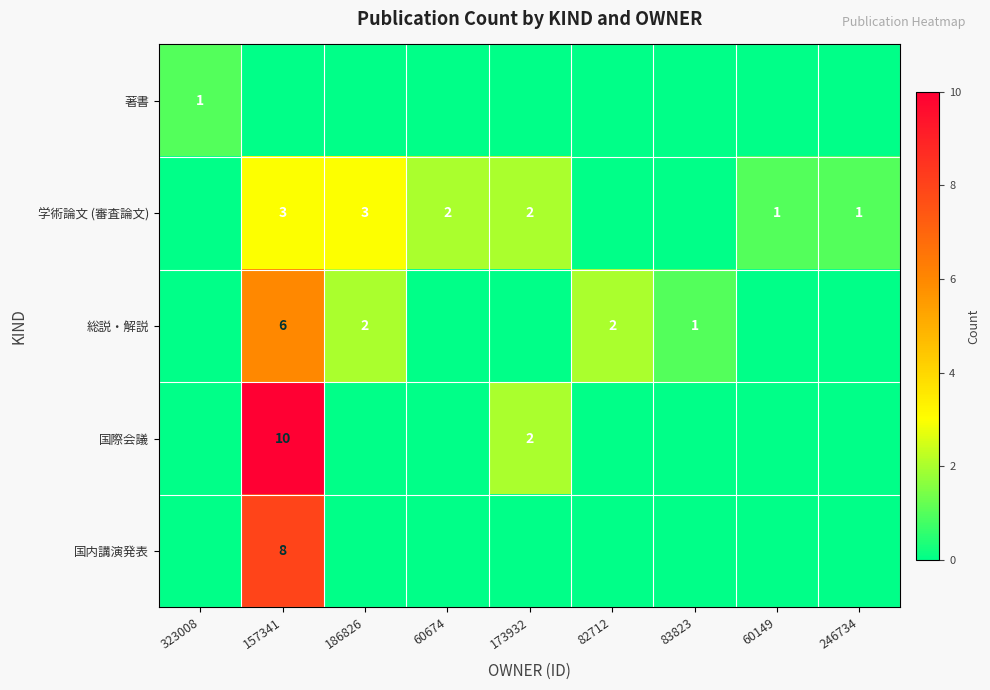

At which label does 学術論文 (審査論文) first exceed 1?

157341